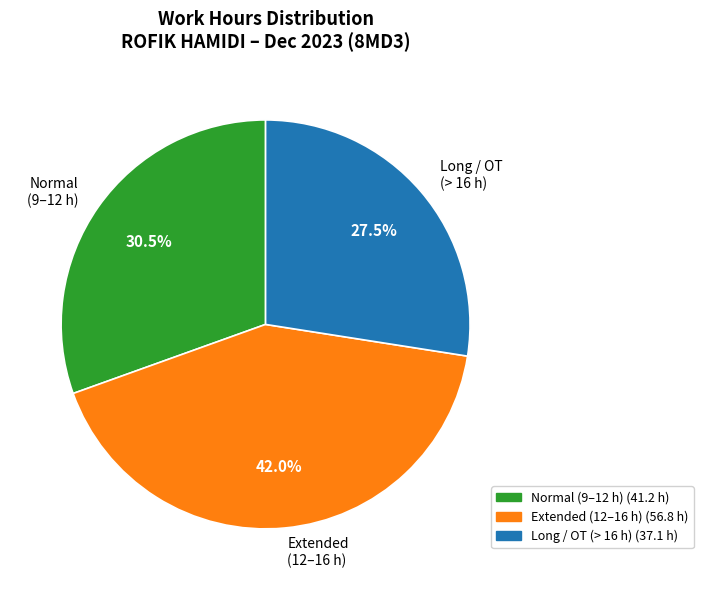

Rank the categories by value from highest to lowest.

Extended (12–16 h), Normal (9–12 h), Long / OT (> 16 h)